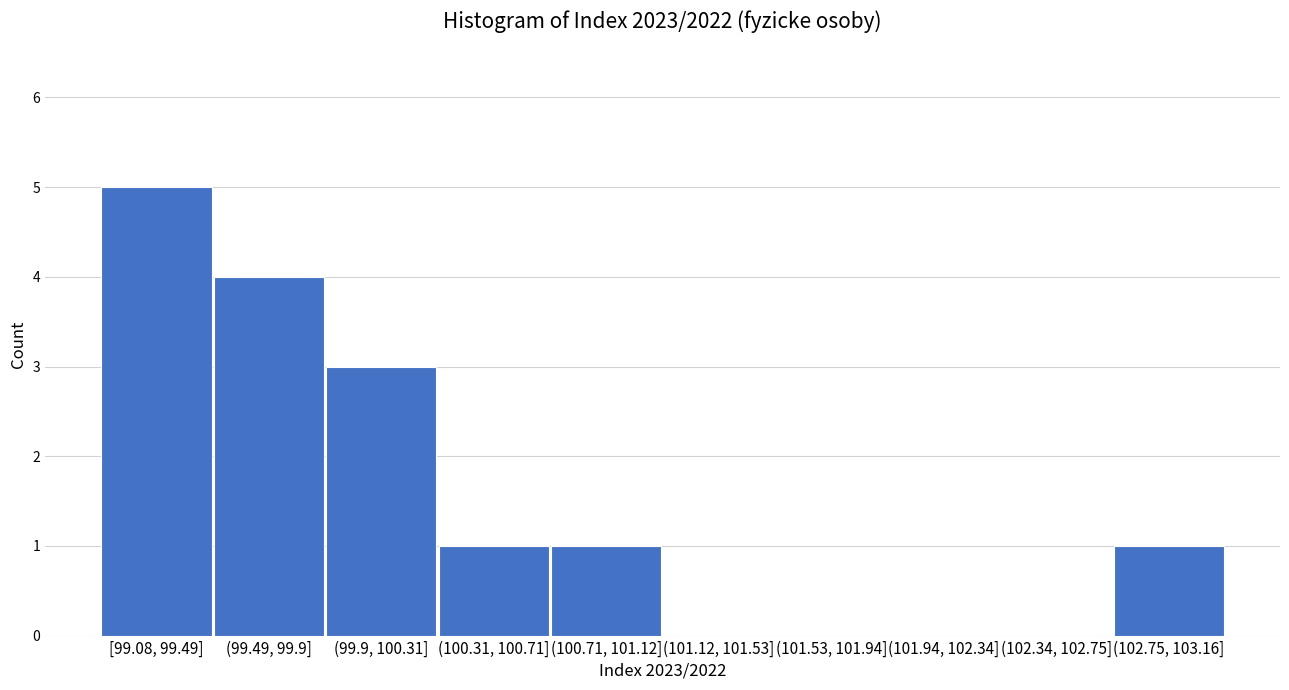

Reading left to right, list all the values displayed in this chart.

[99.08, 99.49]=5	(99.49, 99.9]=4	(99.9, 100.31]=3	(100.31, 100.71]=1	(100.71, 101.12]=1	(101.12, 101.53]=0	(101.53, 101.94]=0	(101.94, 102.34]=0	(102.34, 102.75]=0	(102.75, 103.16]=1